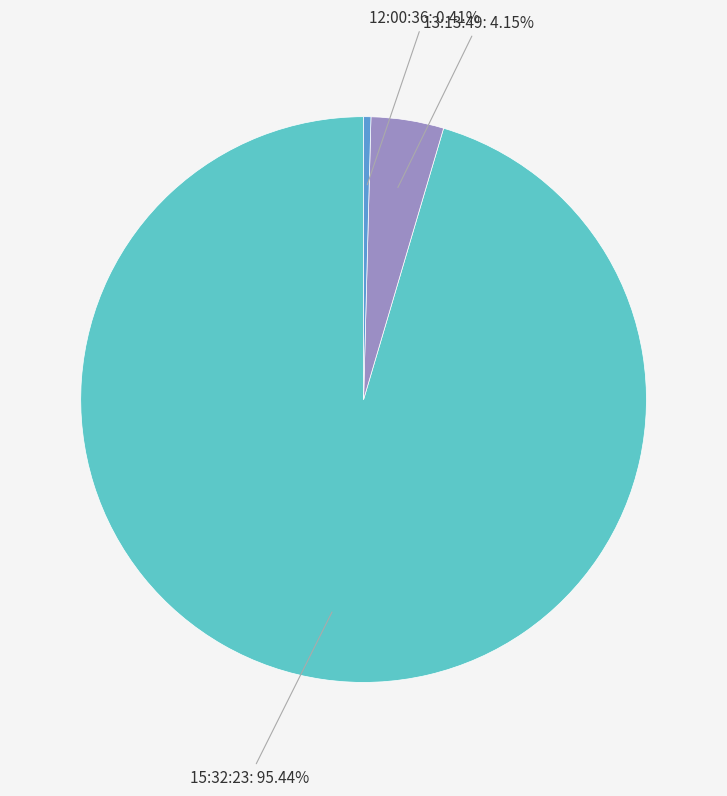

The 15:32:23 slice represents 95% of the pie. True or false?

True